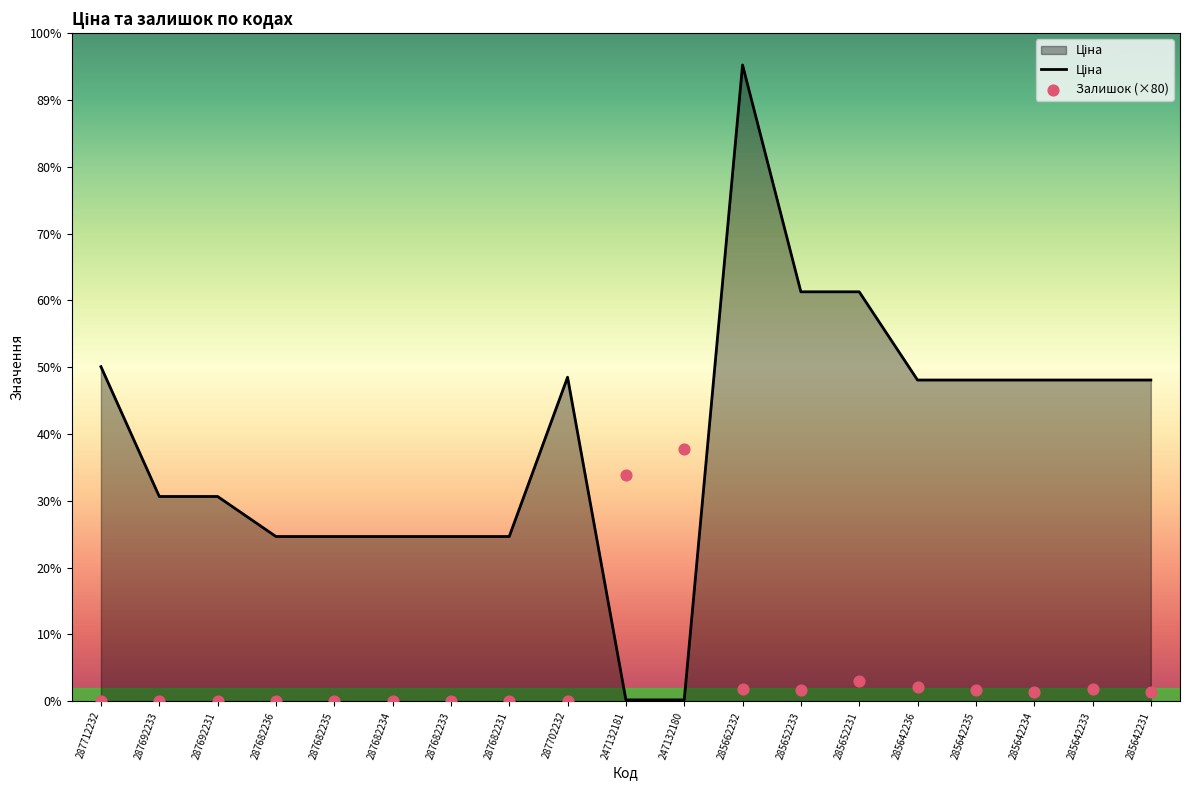

Which series has the largest Y range (max minus min)?

Ціна